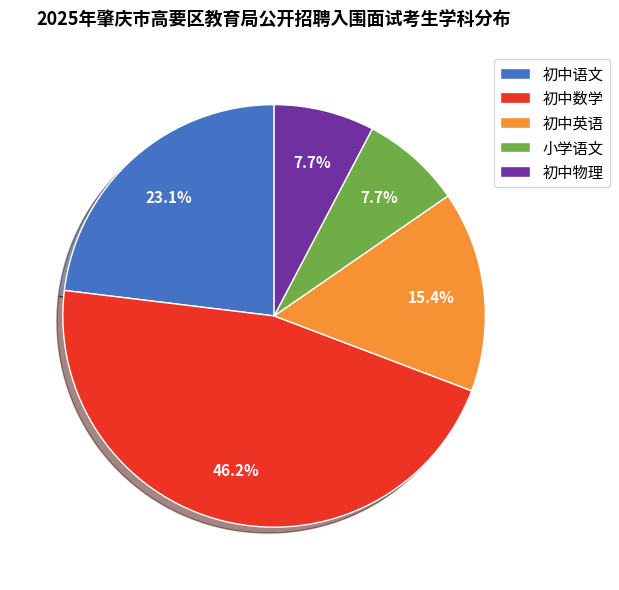

What is the ratio of the value at 初中数学 to the value at 小学语文?

6.0